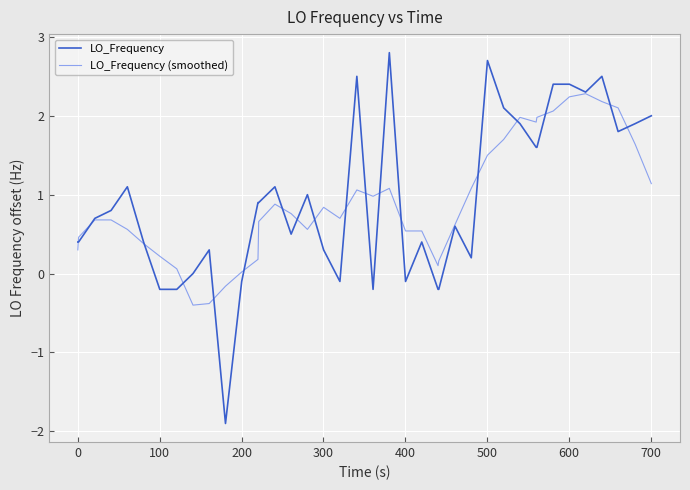

Which series has the widest spread of values?

LO_Frequency